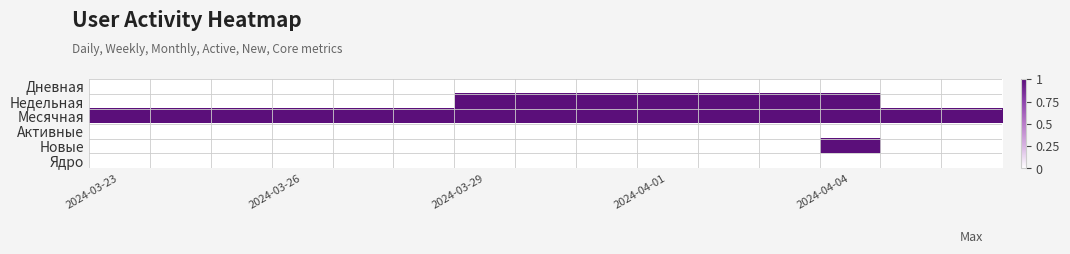

How many series are shown in this chart?

6